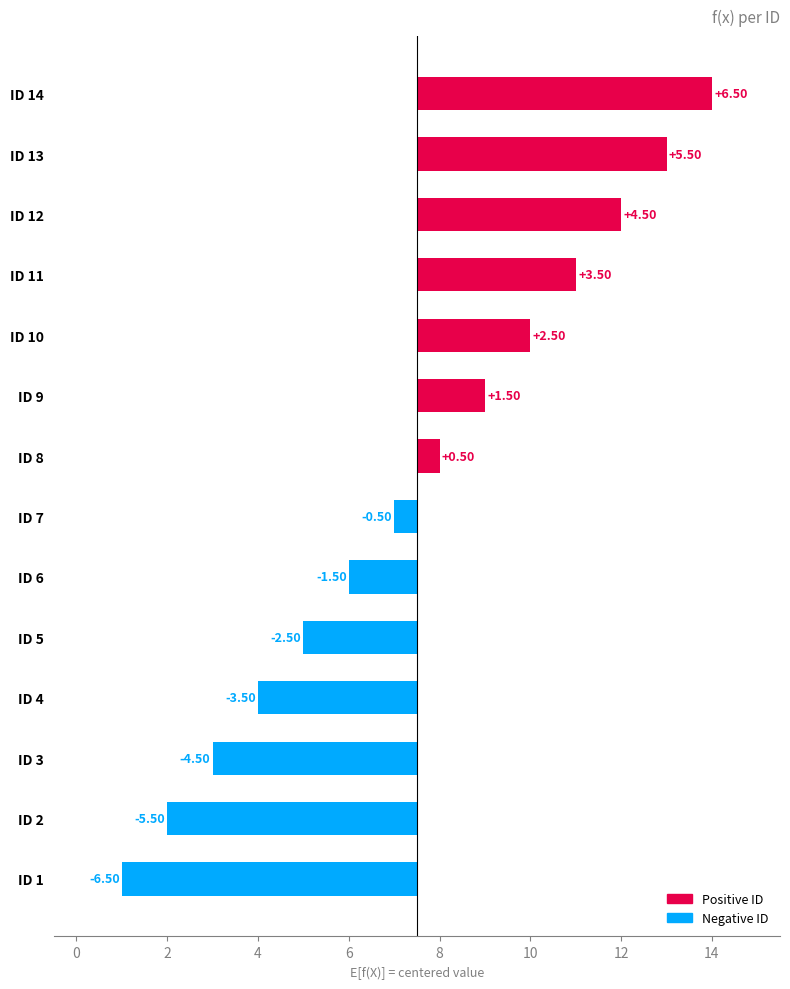

The value at ID 5 is -0.8. True or false?

False